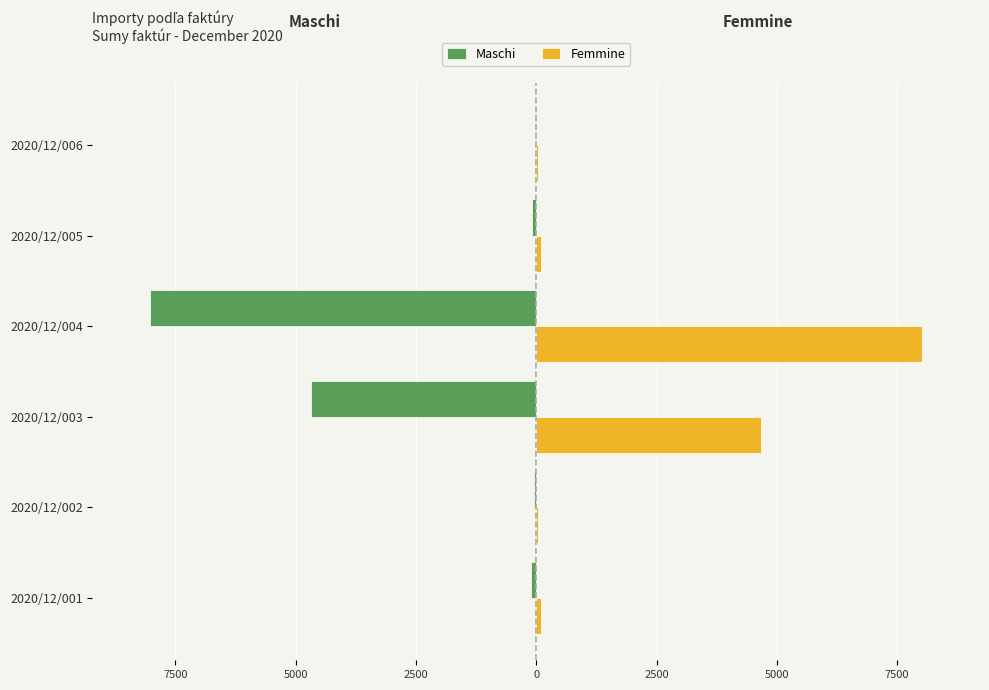

What are all the series names shown in the legend?

Maschi, Femmine